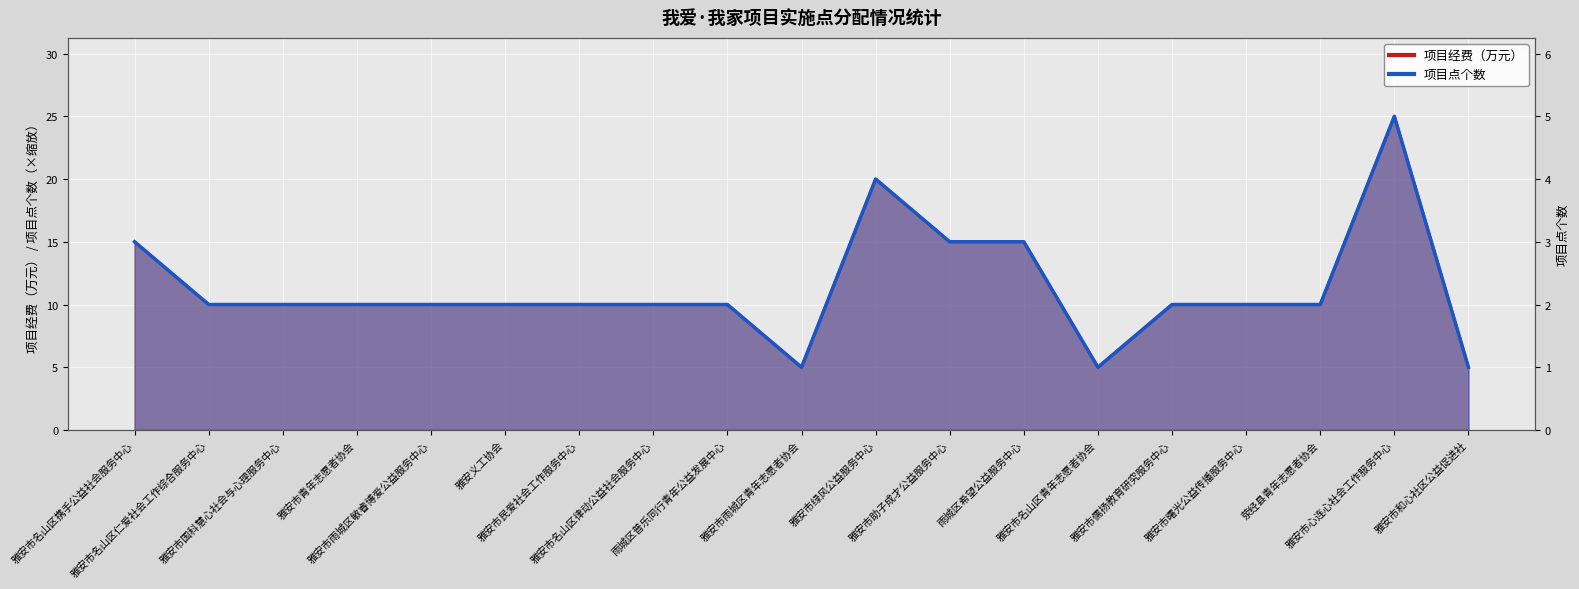

Reading left to right, what are all the values shown in this chart?

项目点个数: 15	10	10	10	10	10	10	10	10	5	20	15	15	5	10	10	10	25	5
项目经费（万元）: 15	10	10	10	10	10	10	10	10	5	20	15	15	5	10	10	10	25	5